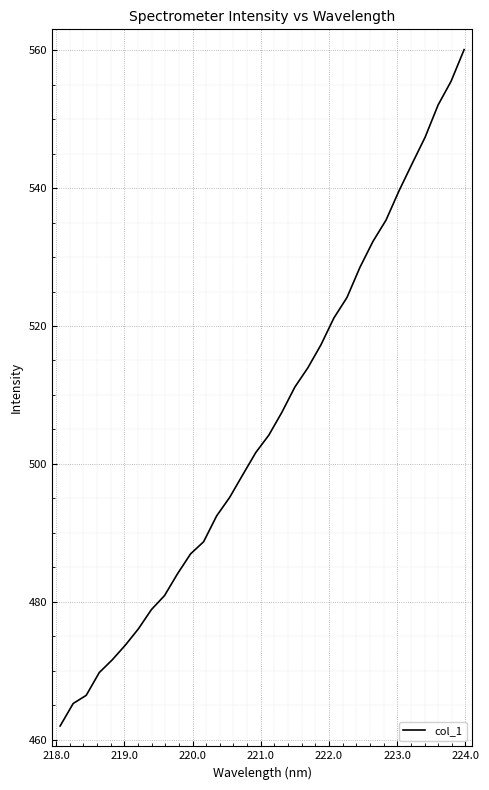

What is the greatest value displayed?

560.1